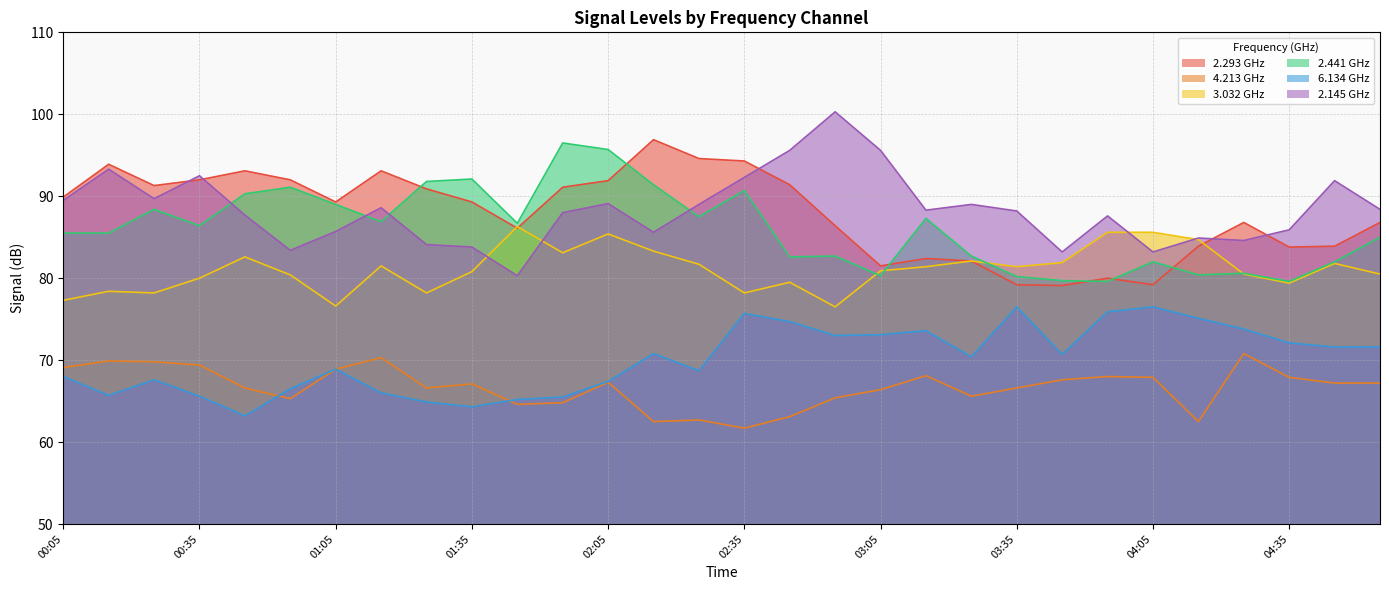

Is it true that 3.032 equals 27.6 at 02:35?

False